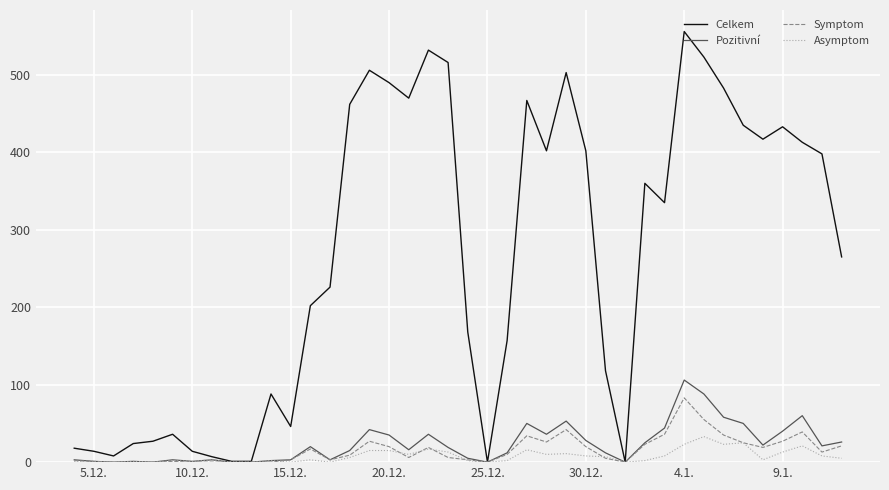

Which series has the largest total across all categories?

Celkem